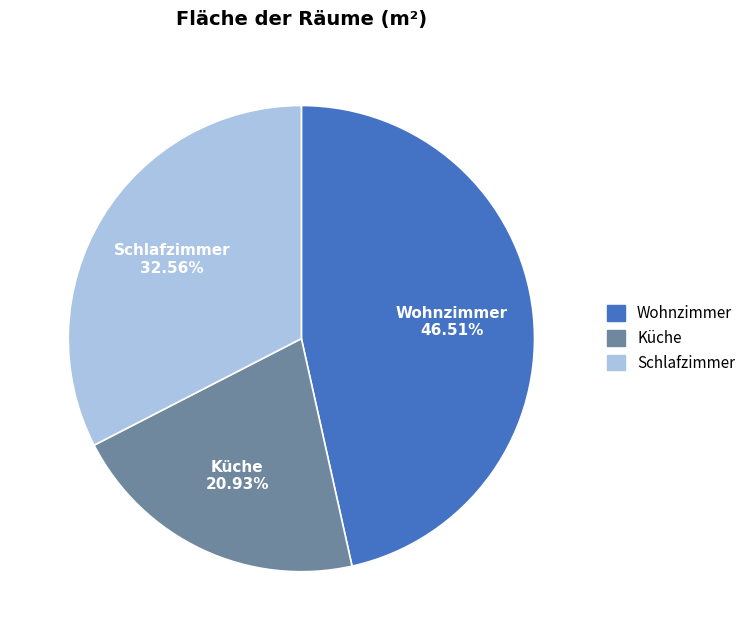

To the nearest percent, what percentage of the pie is Schlafzimmer?

33%